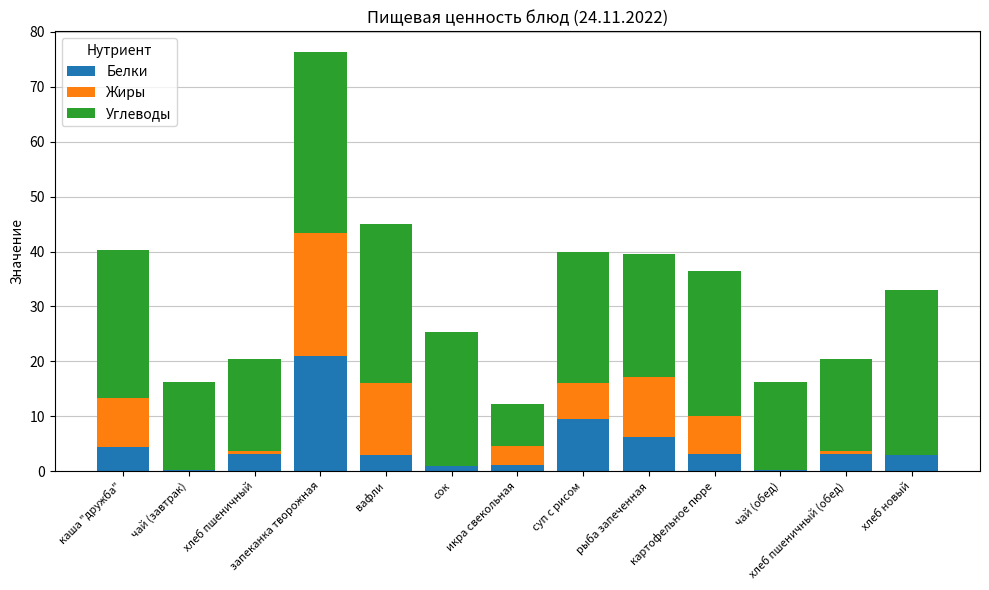

What is the highest value of the Белки series?

21.0